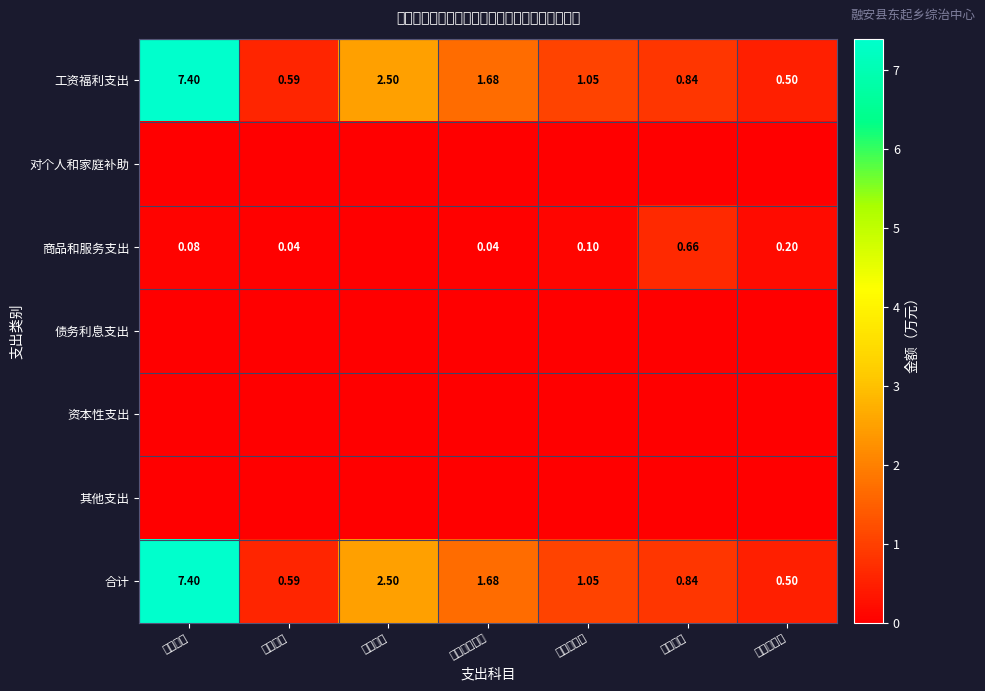

At how many categories does at least one series exceed 2?

2